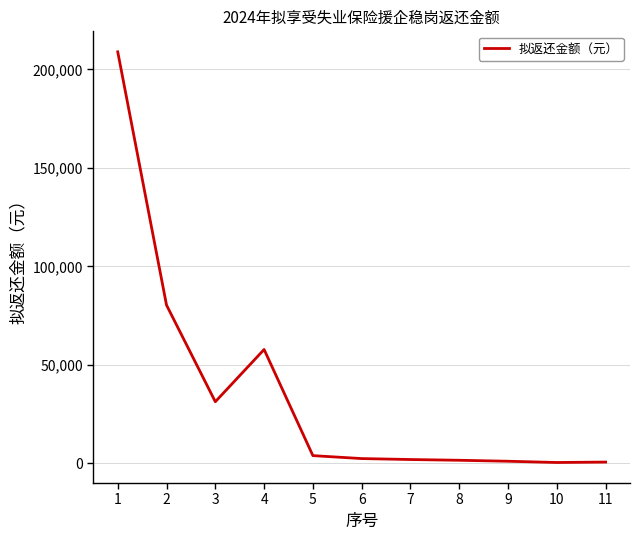

What is the greatest value displayed?

208937.9